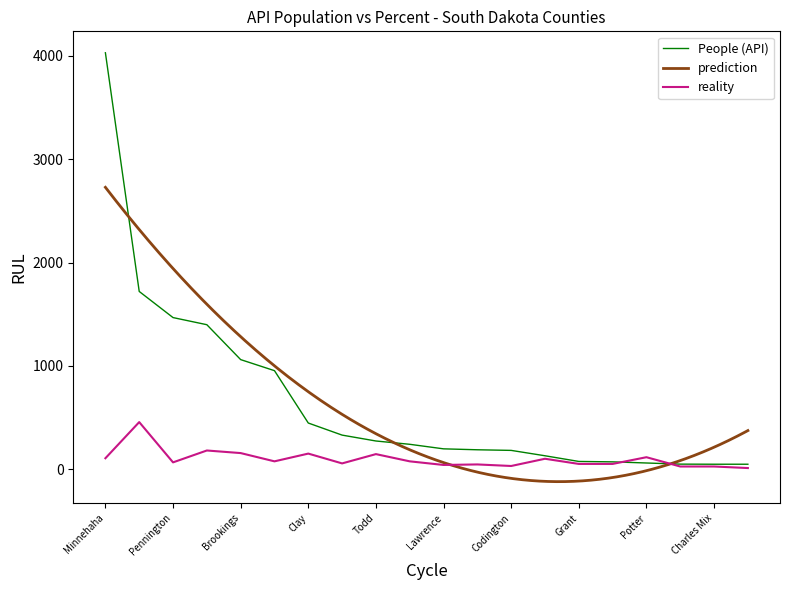

At which label does People (API) reach its peak?

Minnehaha